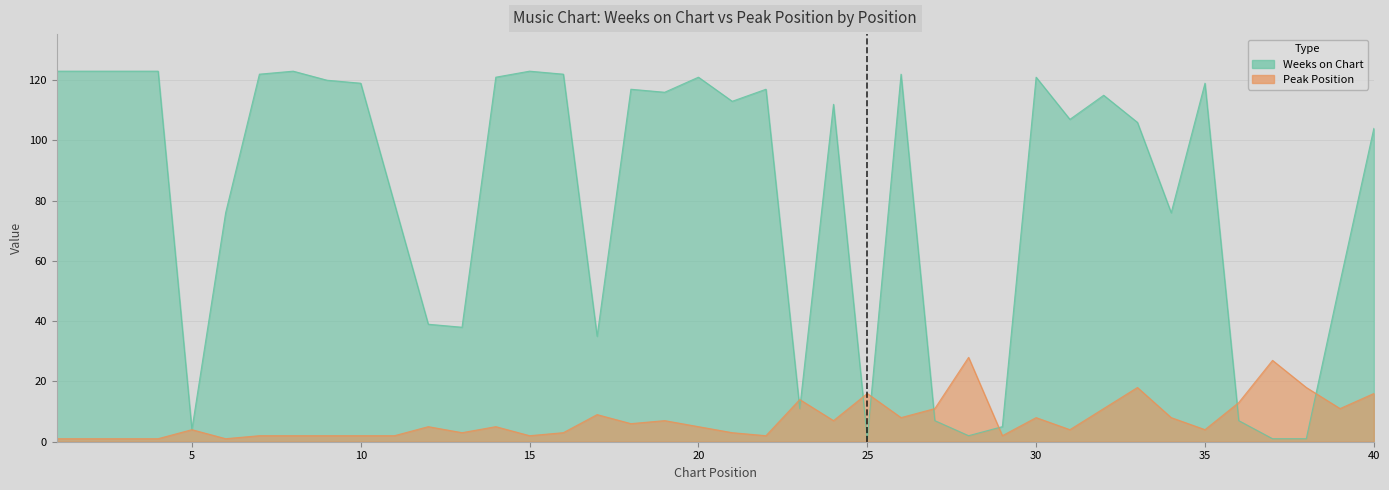

What is the difference between the Peak Position values at 17 and 35?

5